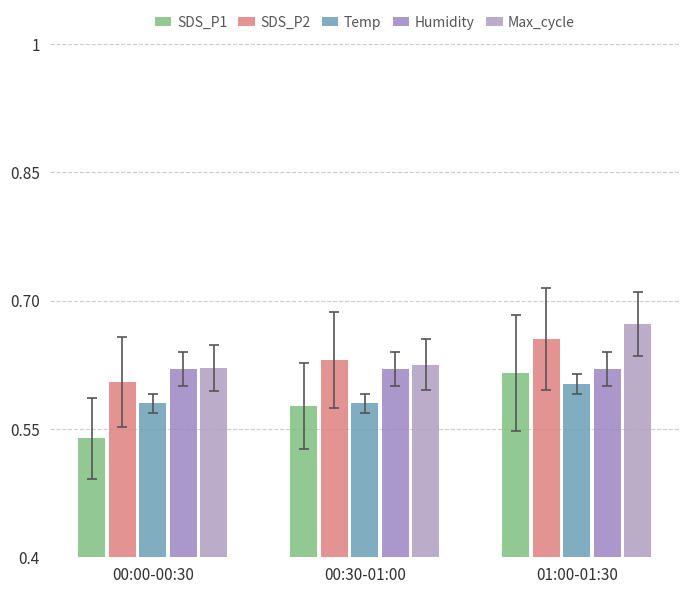

How many groups of bars are there?

3